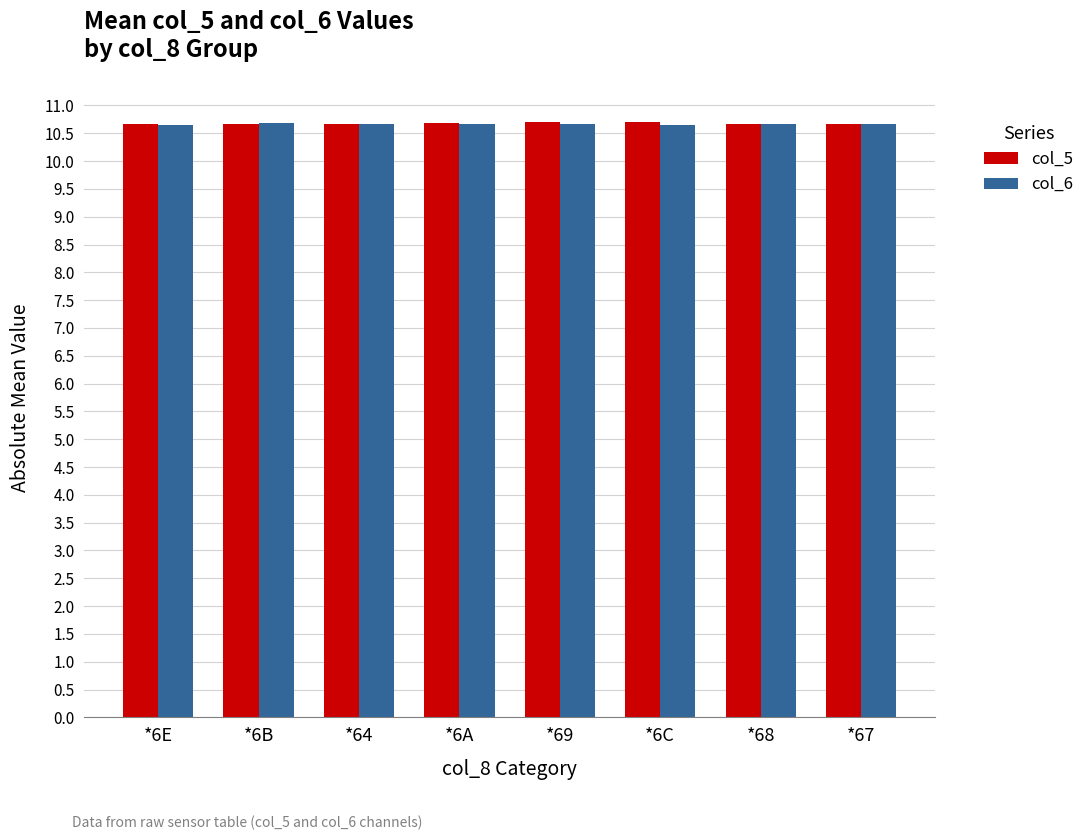

What is the sum of the col_6 values at *69 and *6E?

21.3